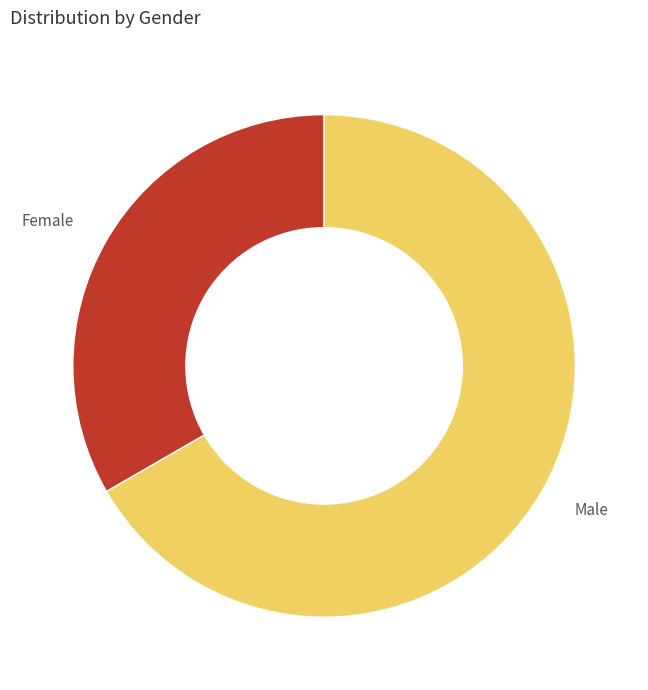

Rank the categories by value from lowest to highest.

Female, Male